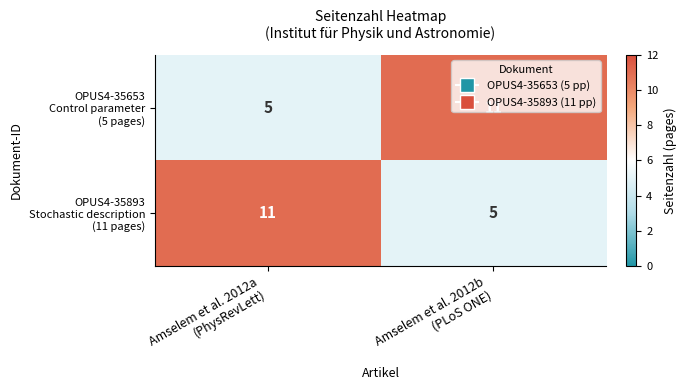

What is the smallest value displayed?

5